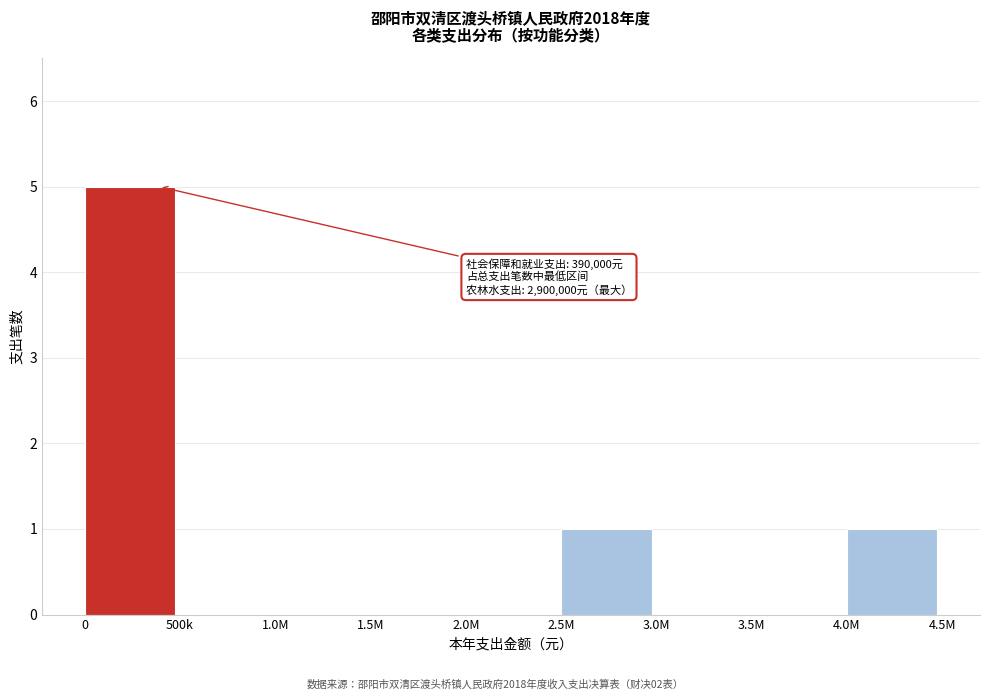

Reading right to left, list all the values displayed in this chart.

4.0M=1	3.5M=0	3.0M=0	2.5M=1	2.0M=0	1.5M=0	1.0M=0	500k=0	0=5